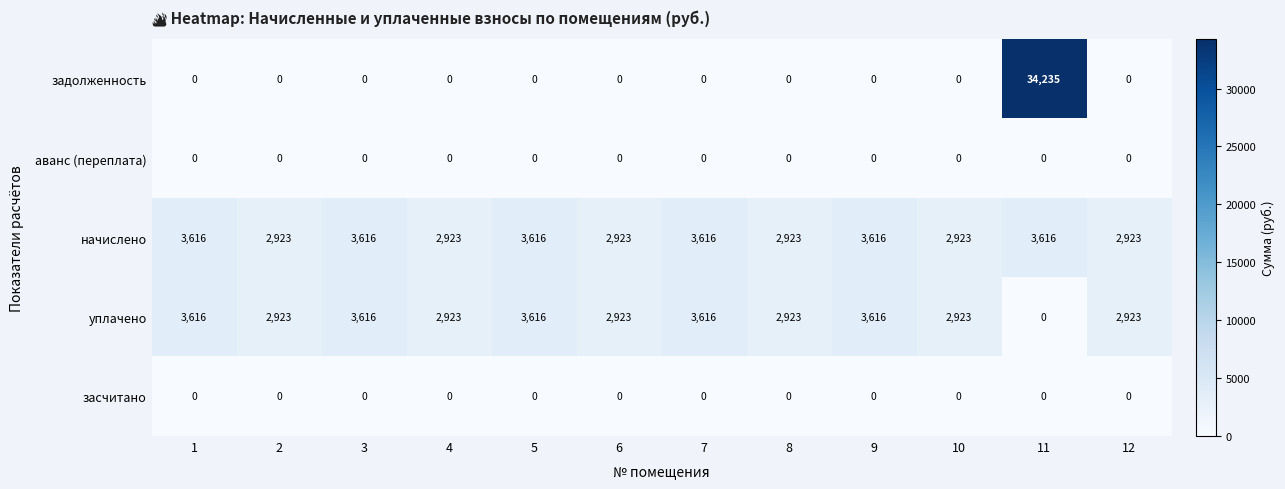

What is the spread (max minus min) of values at 6?

2923